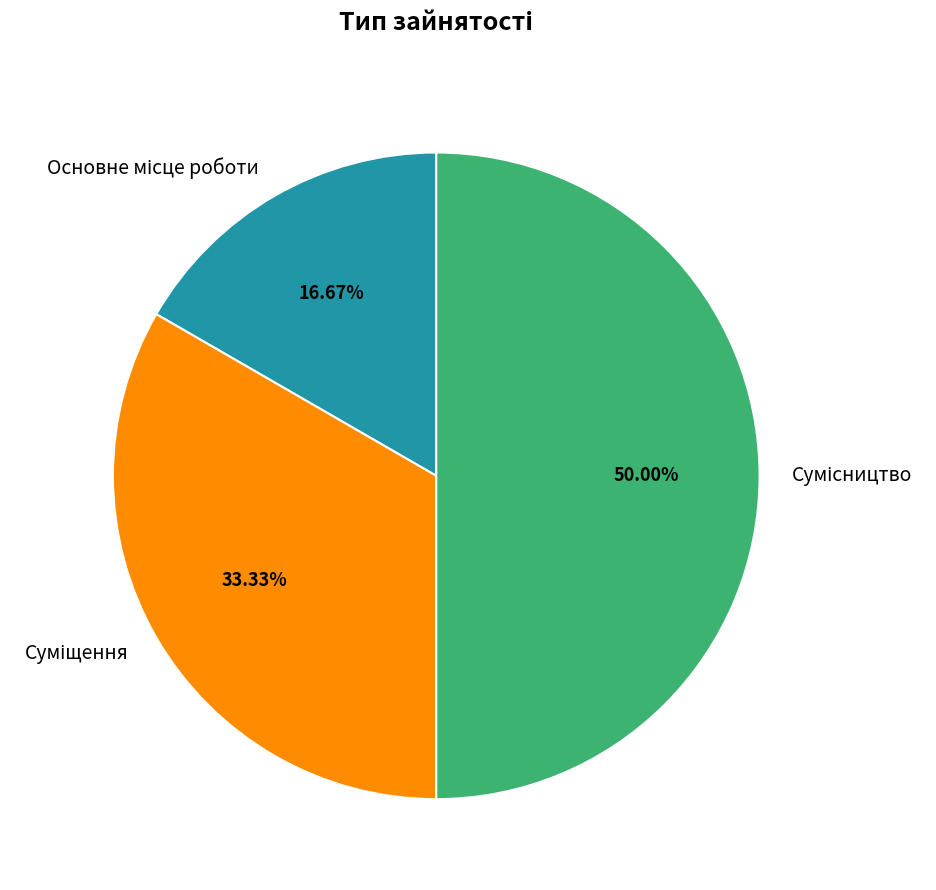

Count the number of slices in the pie.

3